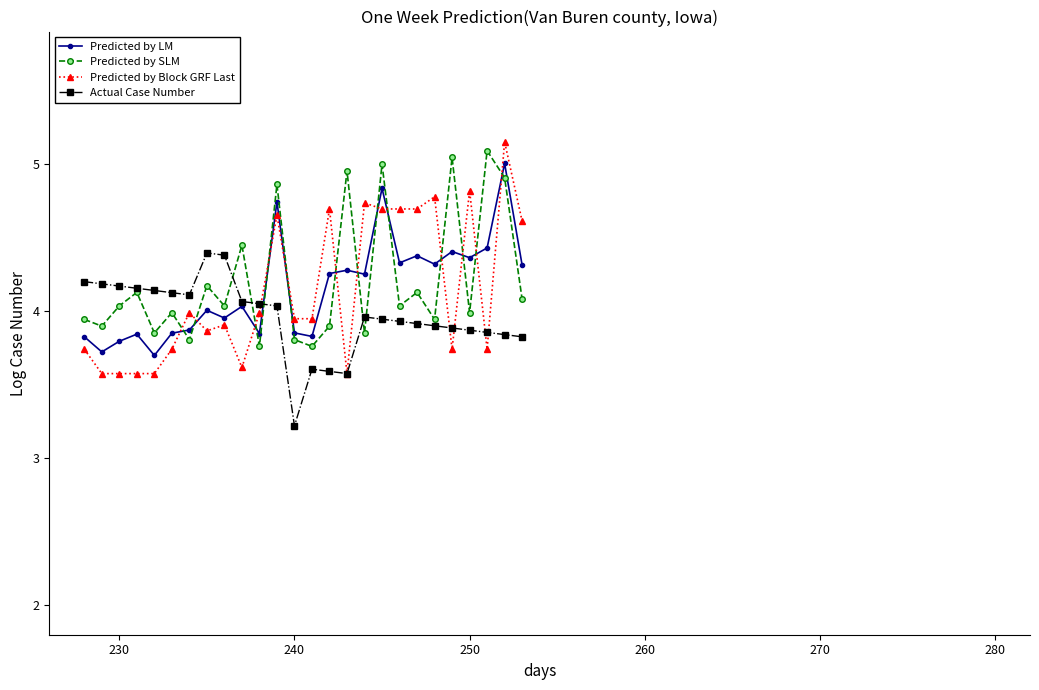

True or false: Predicted by SLM has more than 2 points higher than both neighbors.

True